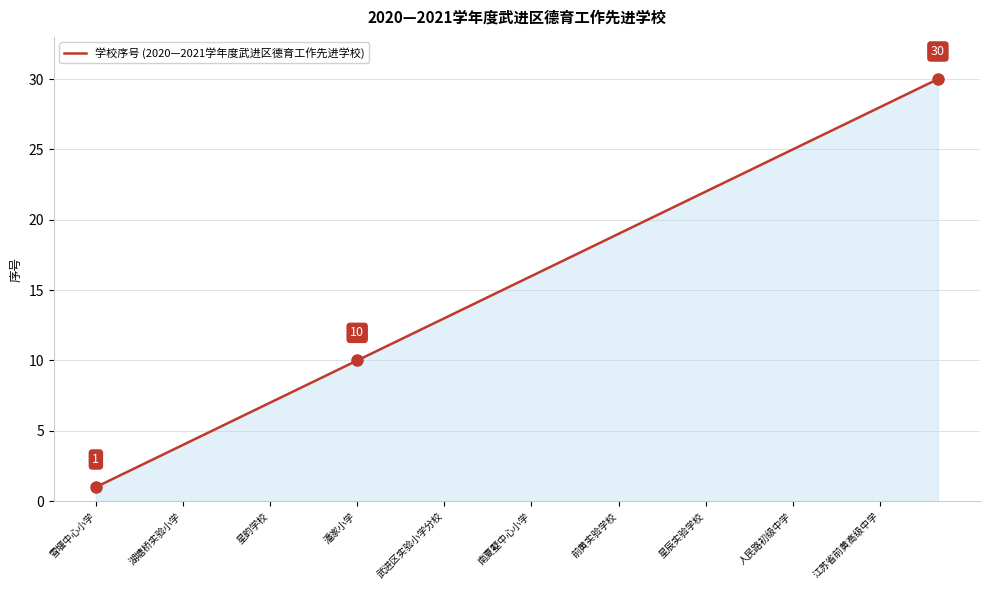

What is the maximum value shown in the chart?

30